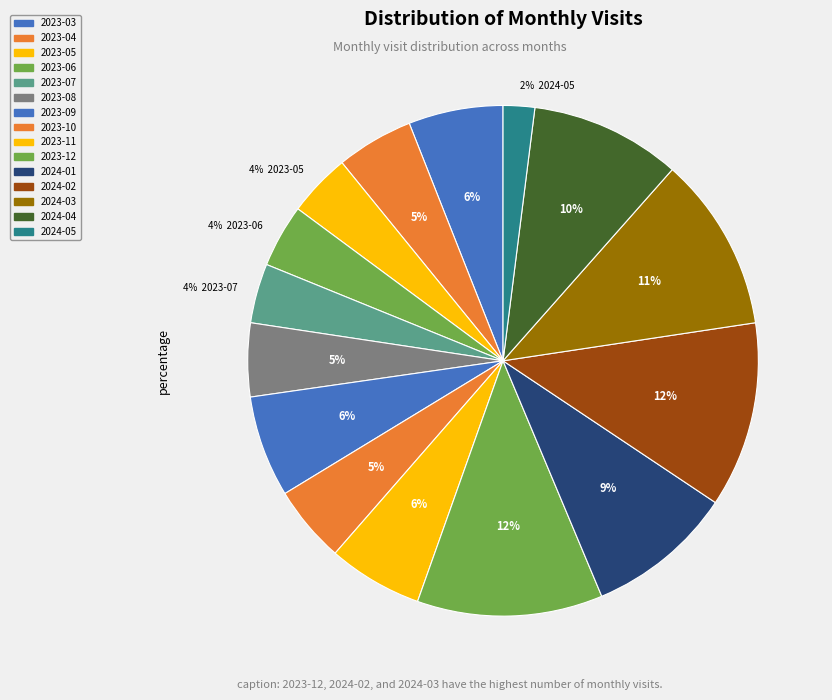

Count the number of slices in the pie.

15